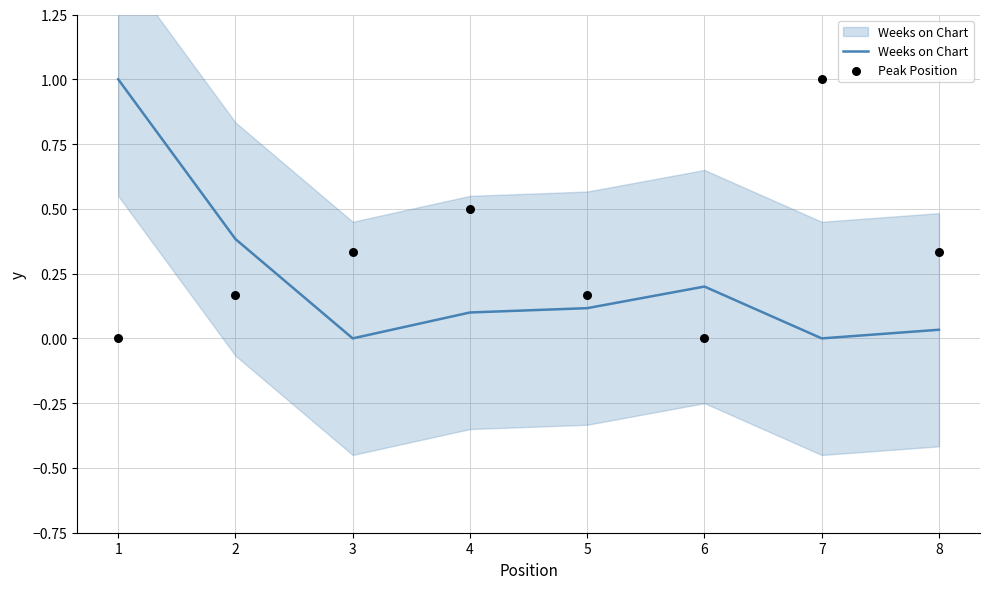

At which category is the sum across all series the highest?

1